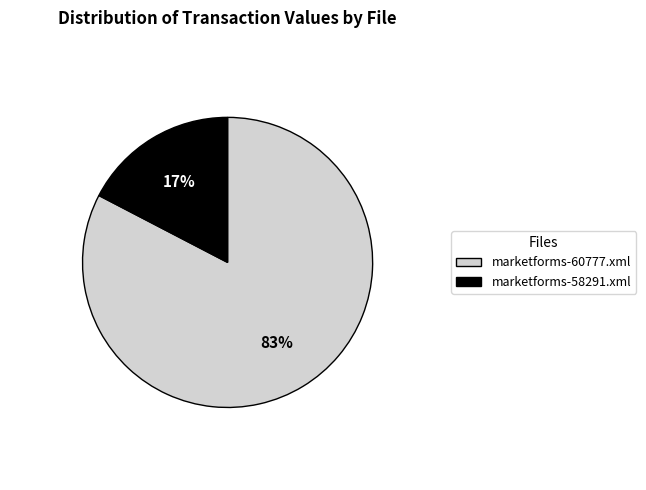

What is the ratio of the value at marketforms-58291.xml to the value at marketforms-60777.xml?

0.2